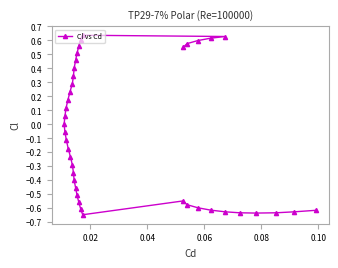

What is the maximum value shown in the chart?

0.6